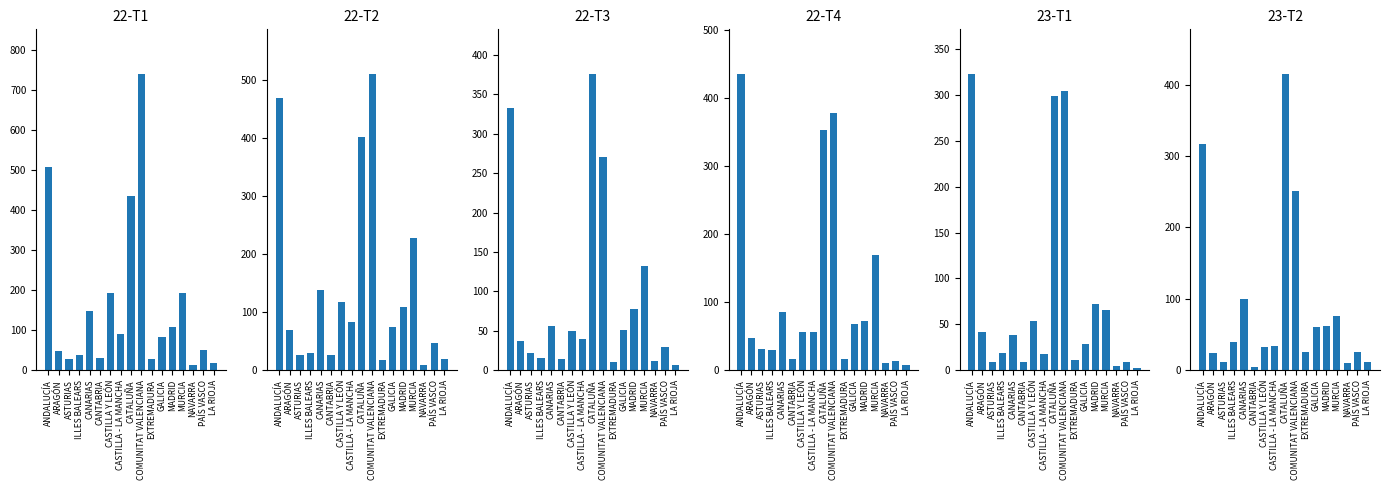

How many values in the 23-T2 series are below 34?

8